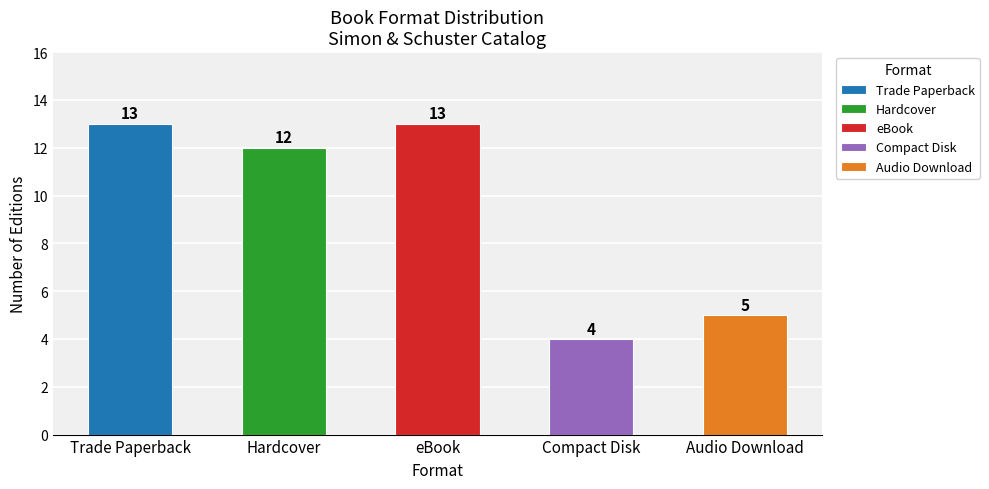

What is the change in value from eBook to Audio Download?

-8